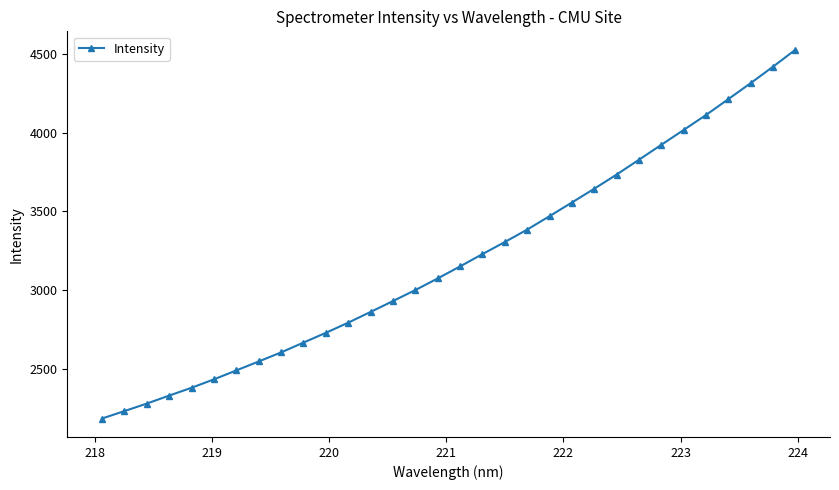

What is the average value?

3198.2